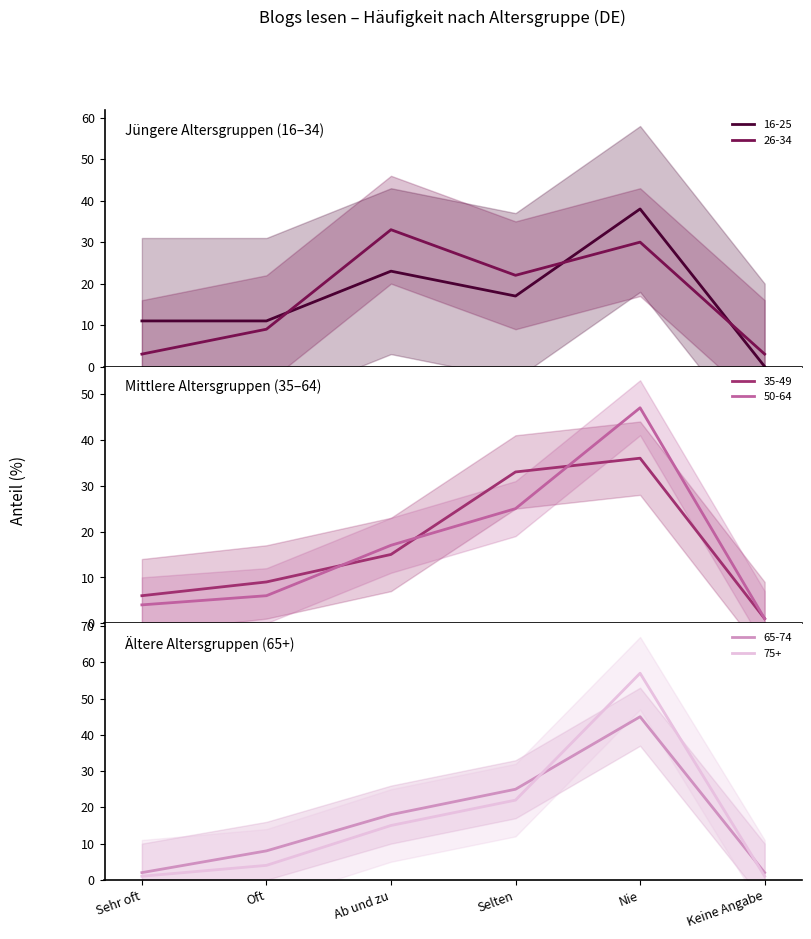

What is the label of the 5th point from the left?

Nie